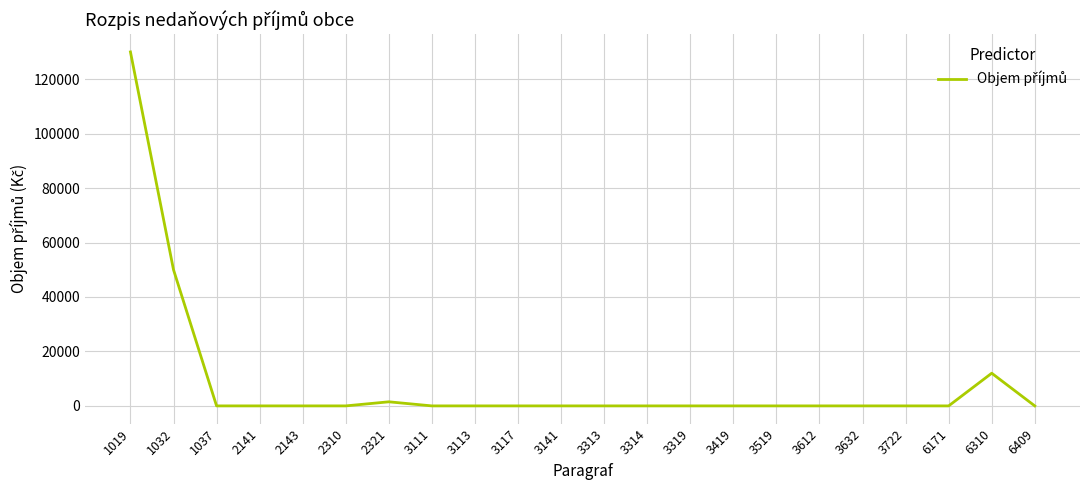

What is the greatest value displayed?

130000